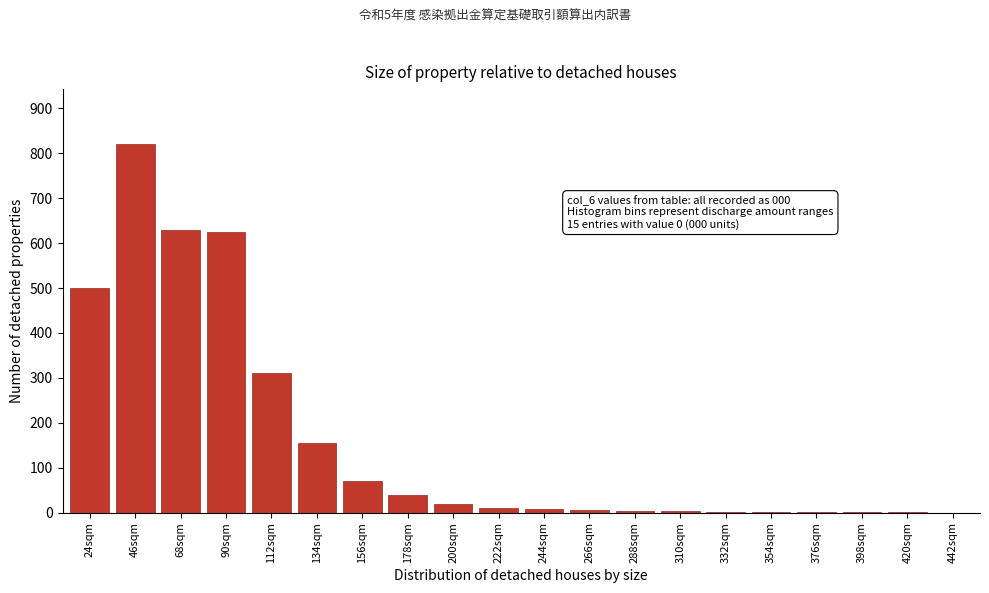

The chart shows a value of 29 at 156sqm. True or false?

False